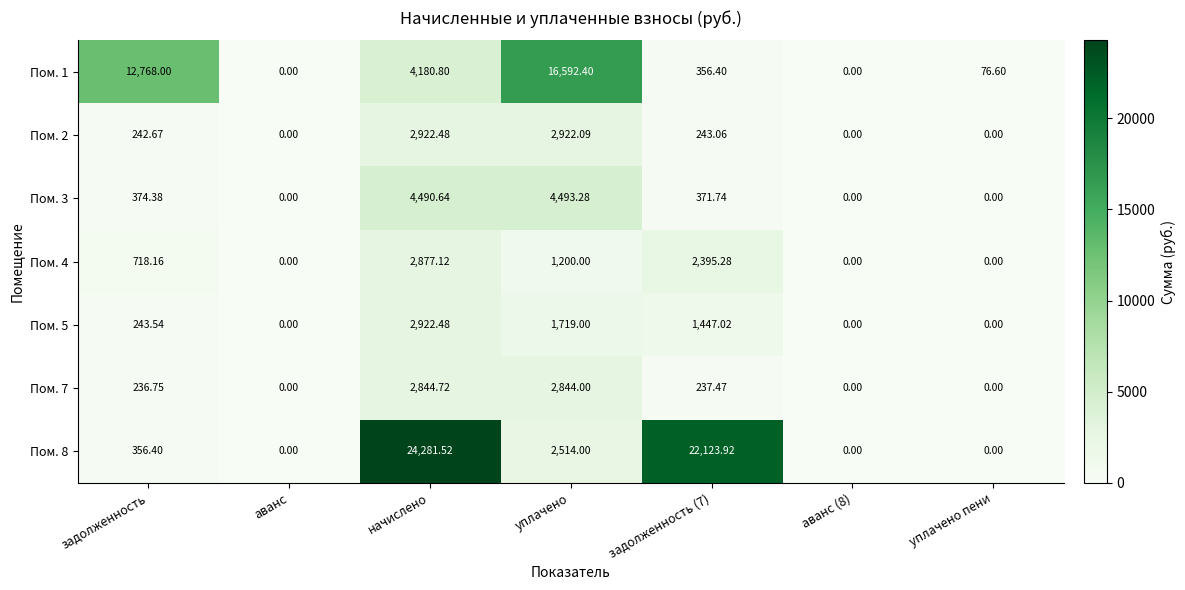

Where does the Пом. 2 series first go above 242?

задолженность